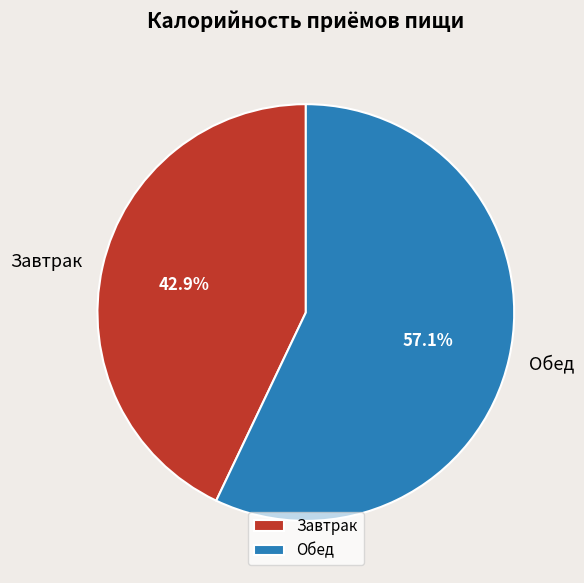

Rank the categories by value from lowest to highest.

Завтрак, Обед